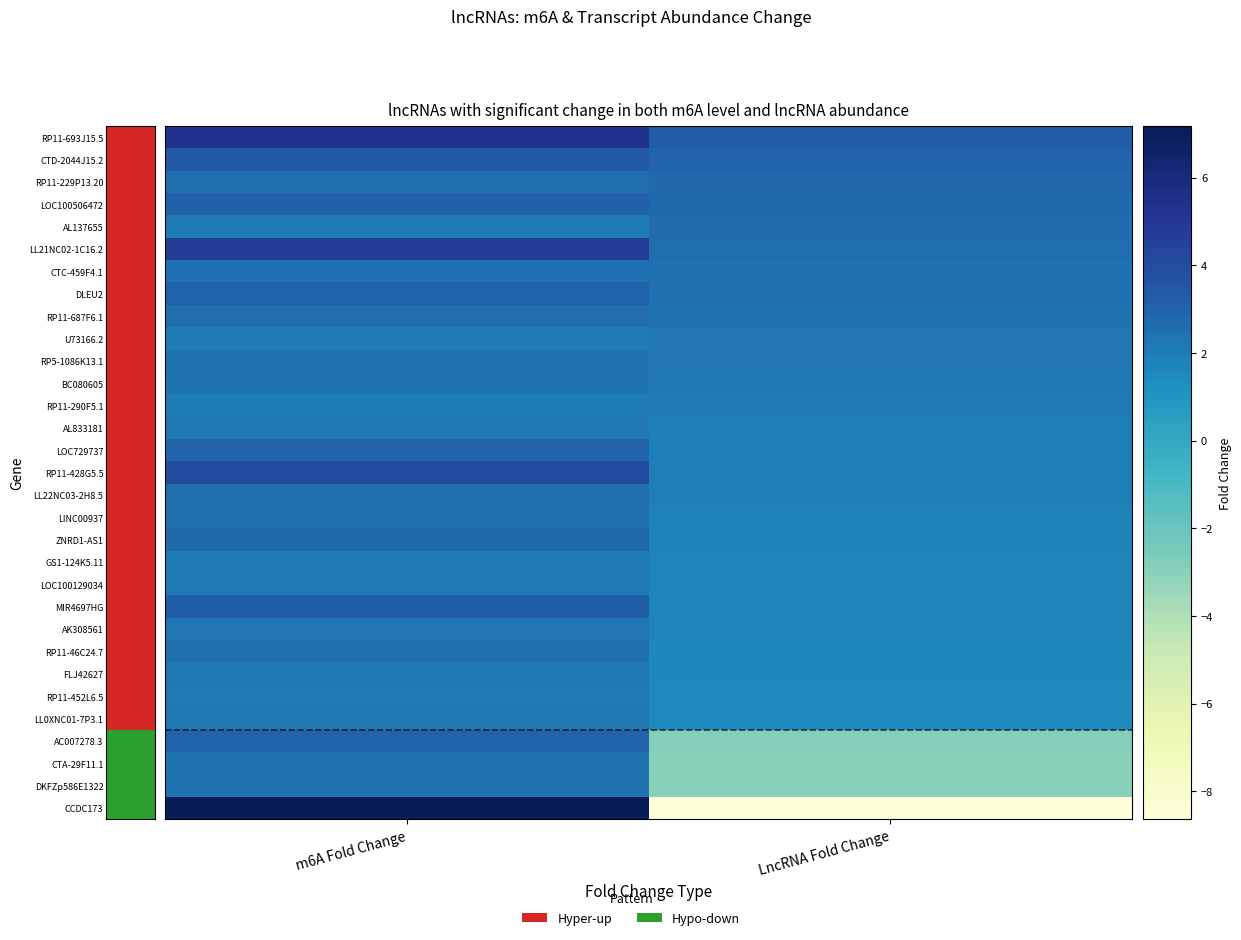

Which series has the largest range (max minus min)?

CCDC173